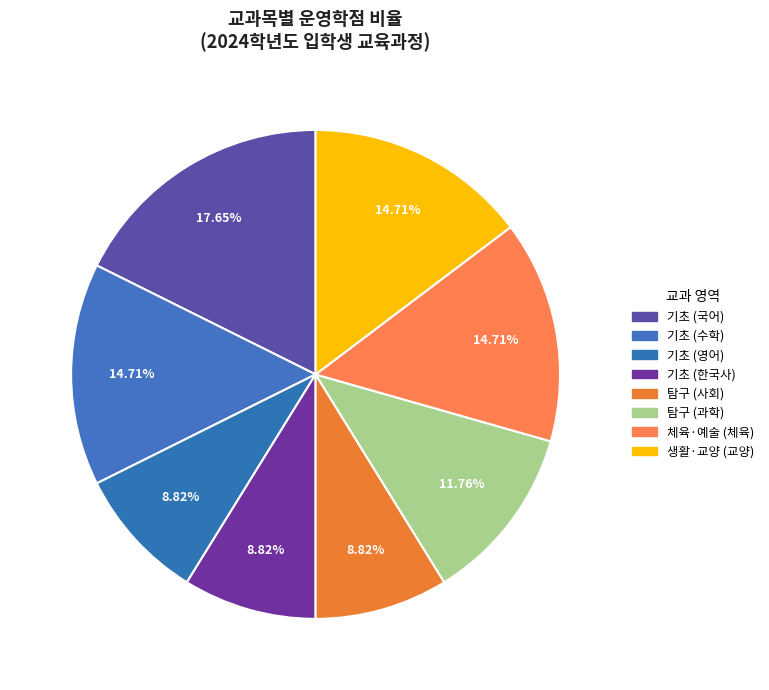

How many slices are in this pie chart?

8